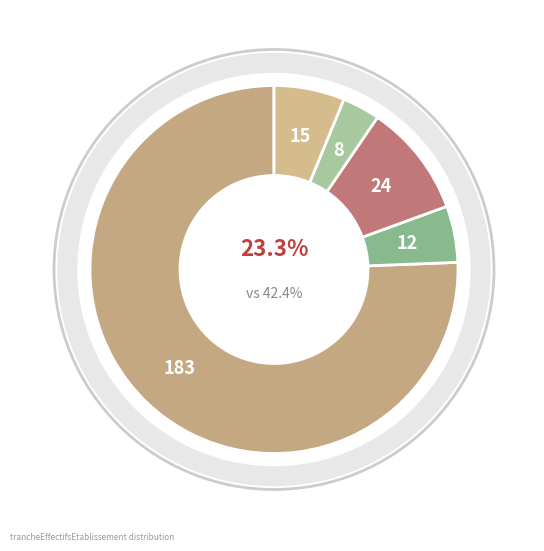

Is it true that 11 is 1% of the pie?

False